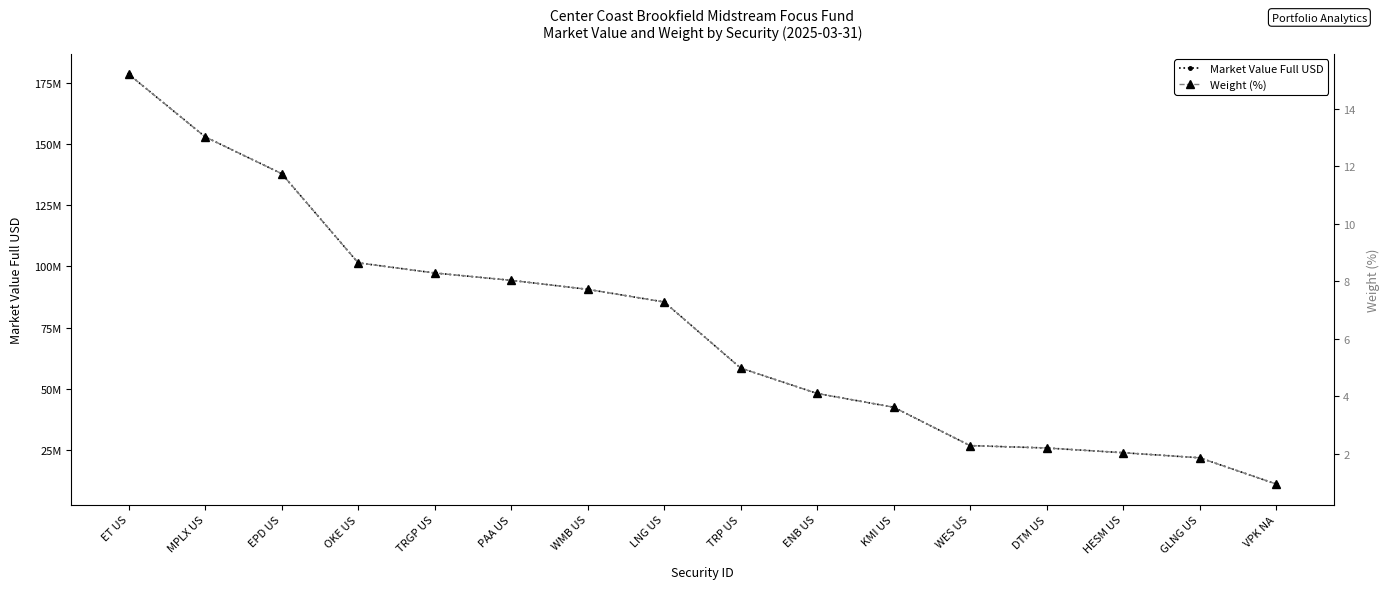

At which category is the sum across all series the highest?

ET US